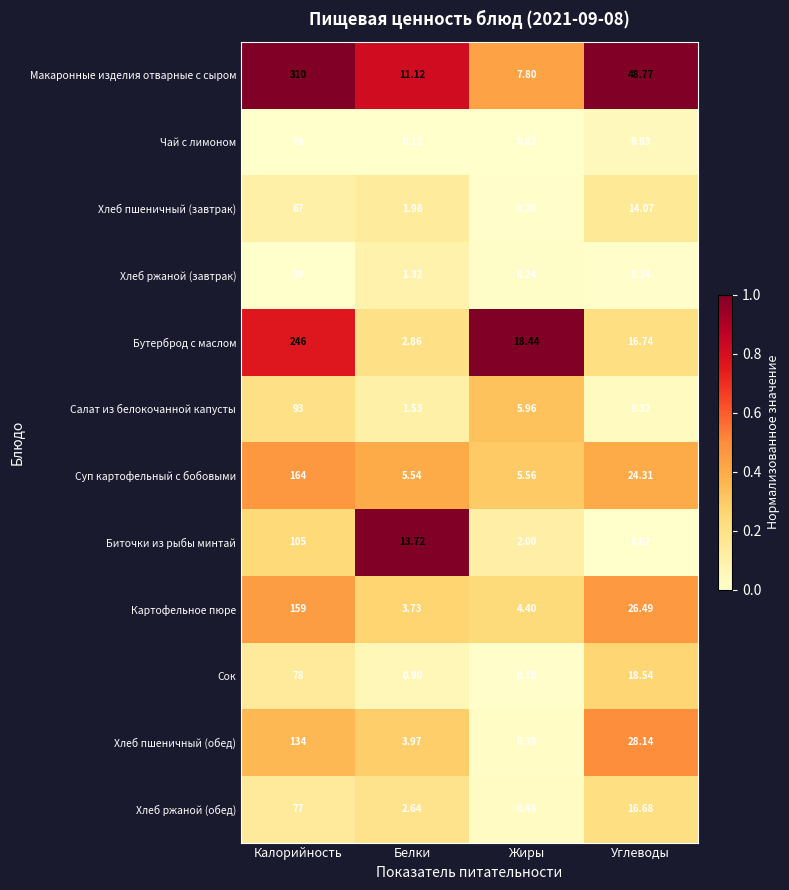

Which series has the widest spread of values?

Макаронные изделия отварные с сыром